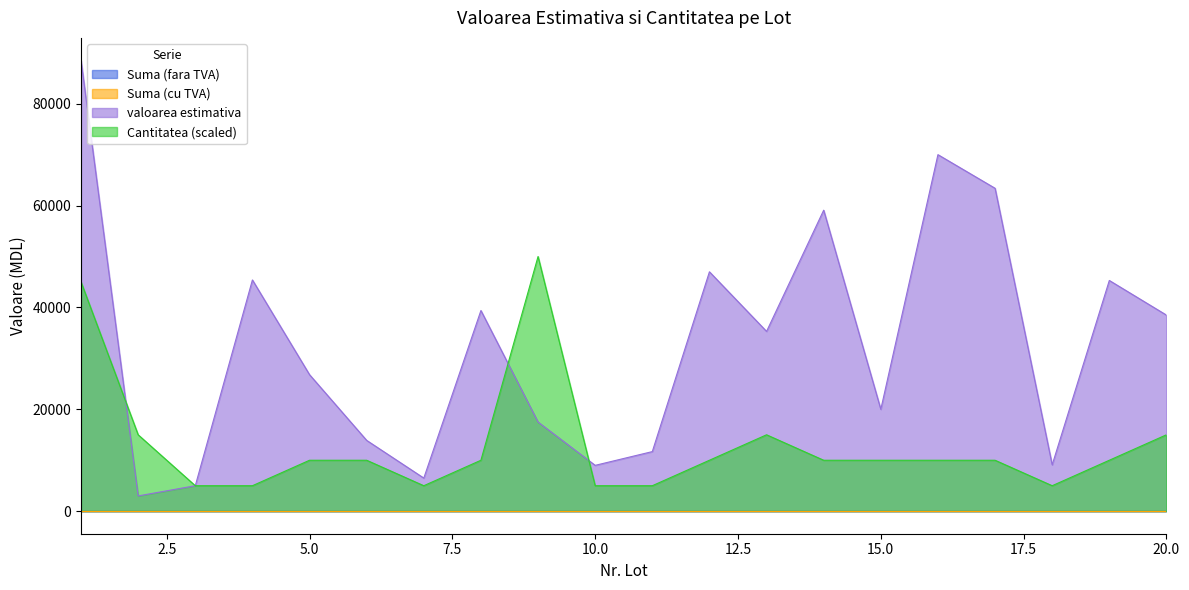

At which category does valoarea estimativa reach its first local valley?

2